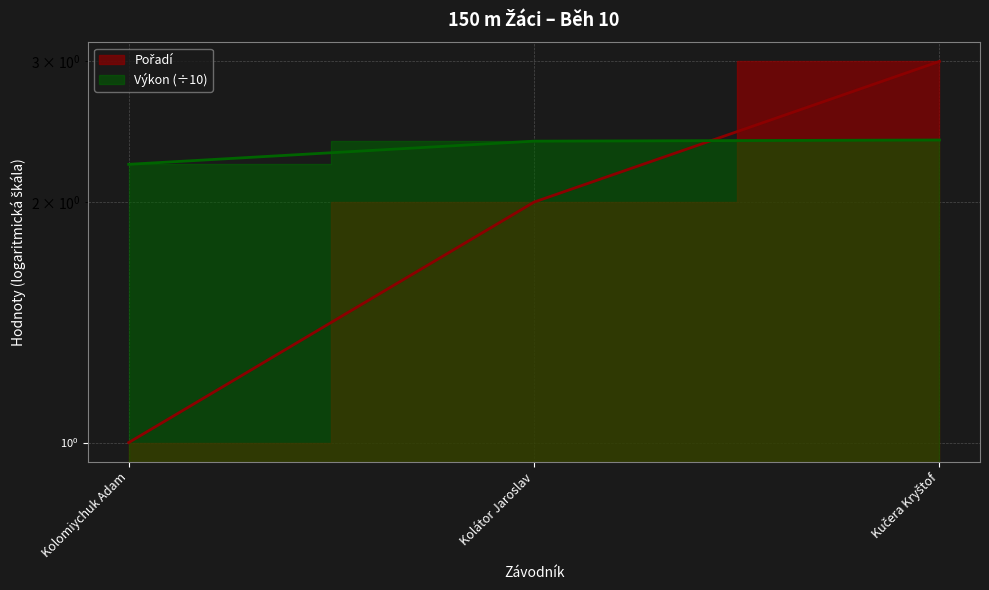

Does the chart display data point markers on the line(s)?

No